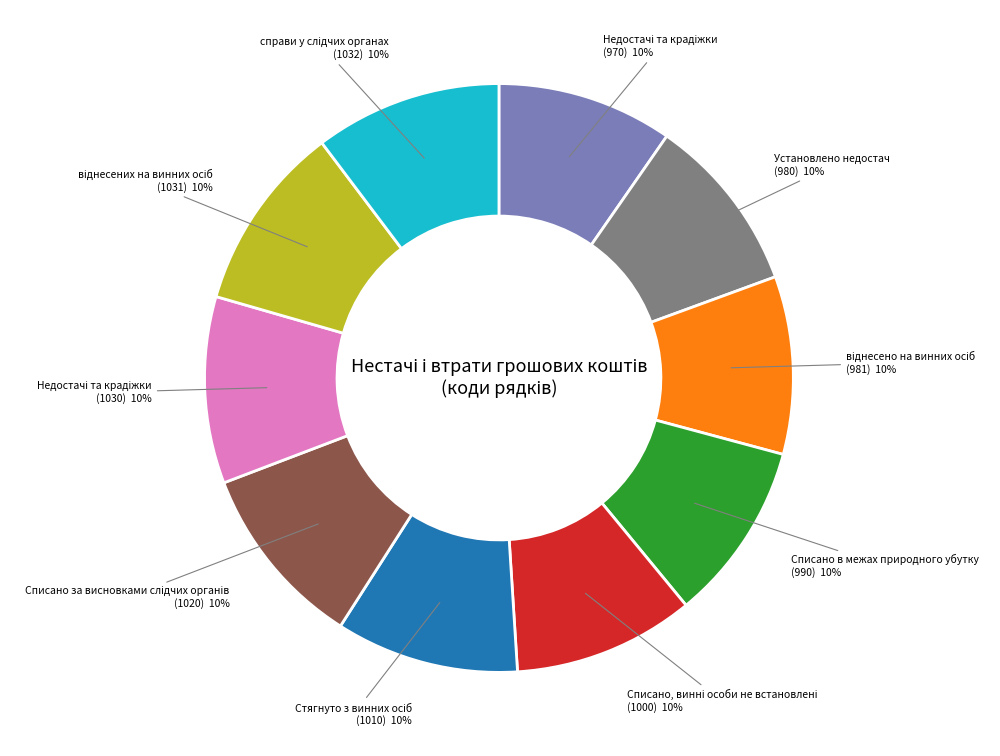

Does any single category account for the majority?

No